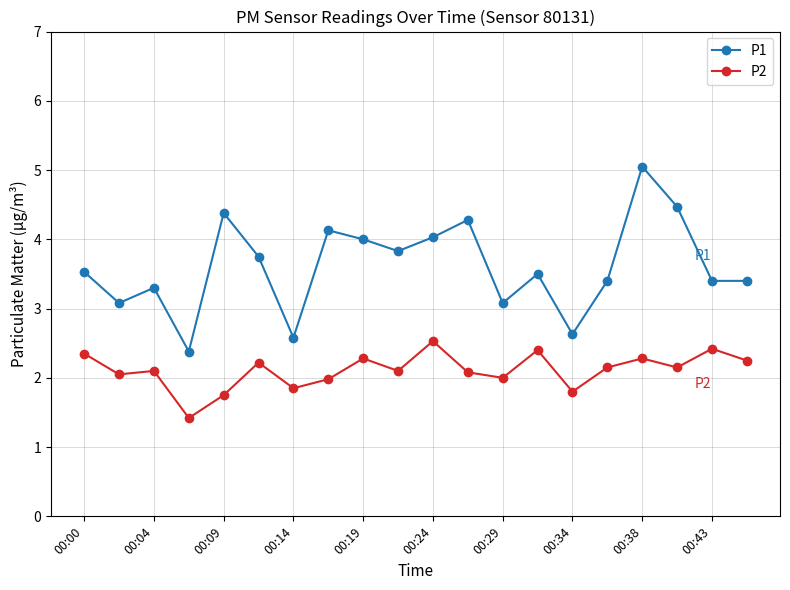

How many data points does each series have?

20